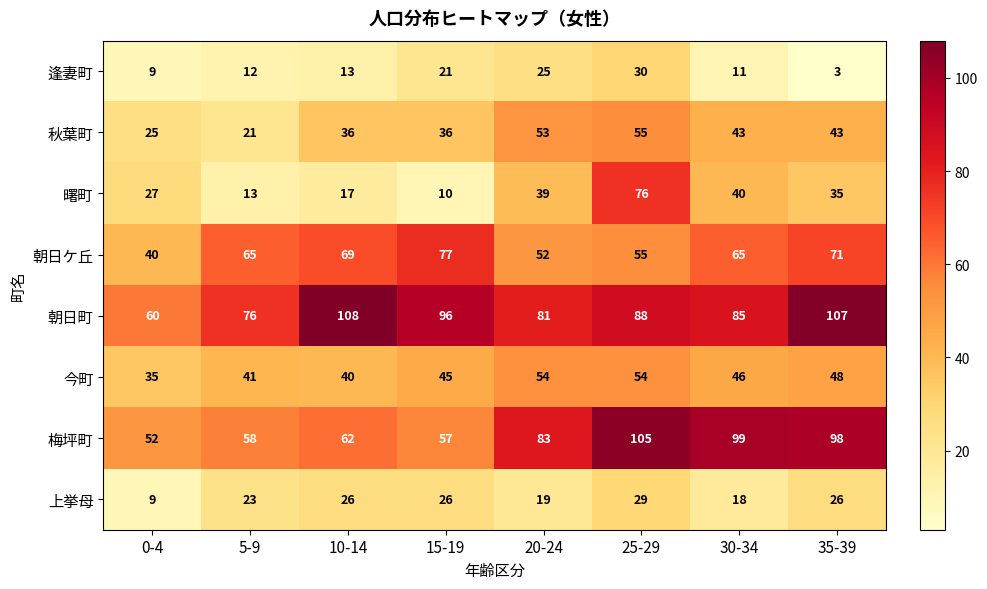

Which category has the lowest value in the 曙町 series?

15-19